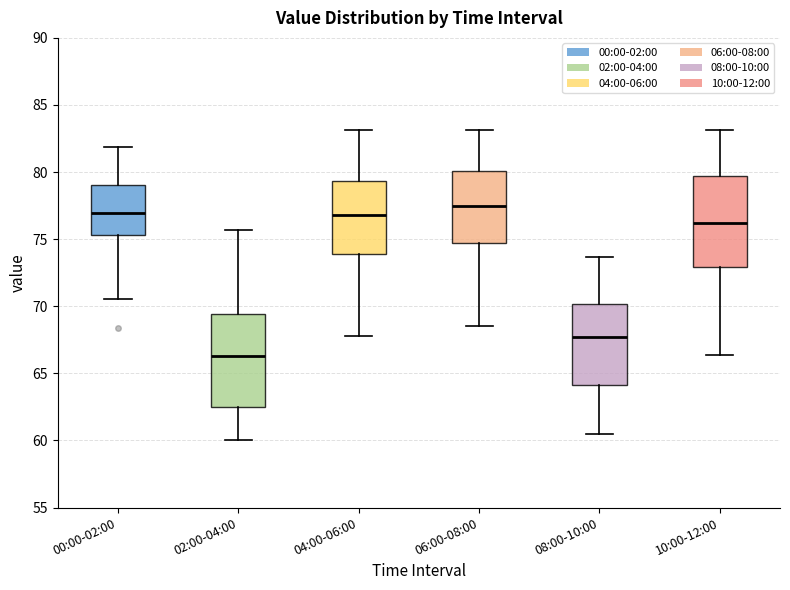

Where is the lower edge of the box for 10:00-12:00 on the y-axis? The values are not printed on the chart, so give them approximately, as read against the axis.

73.0